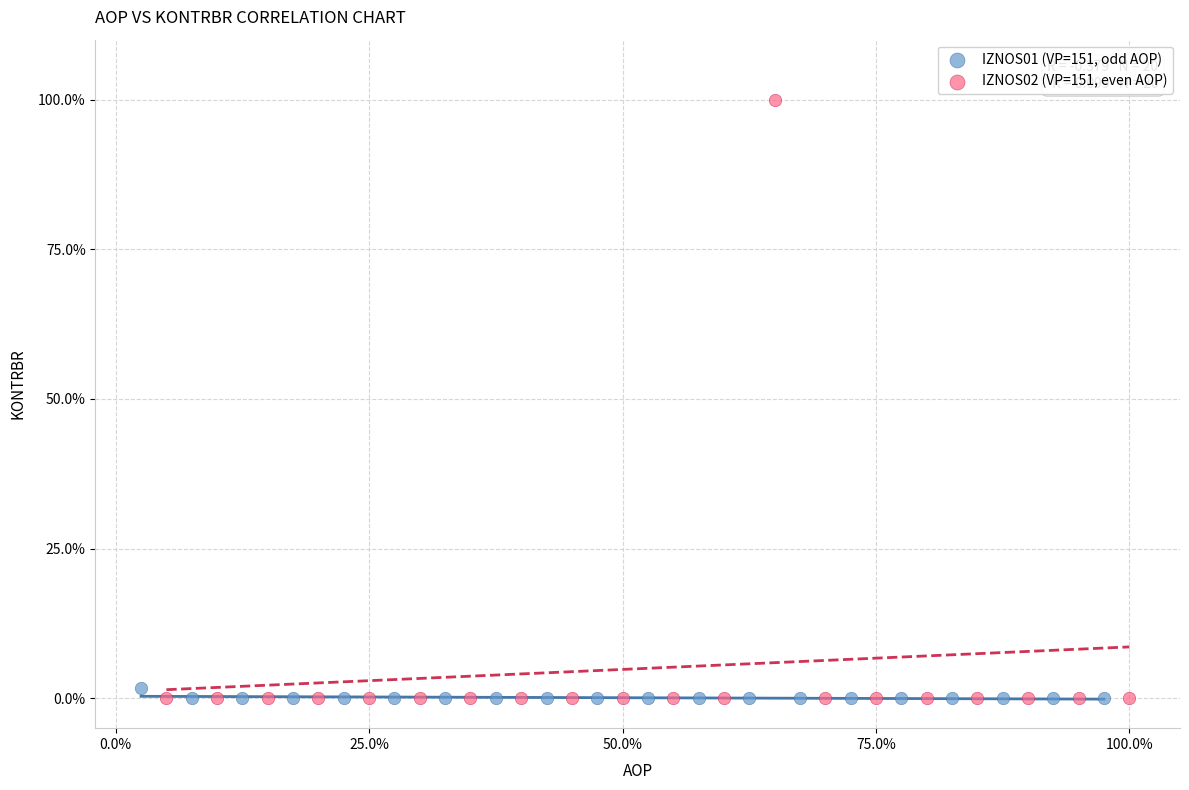

Which series has the widest spread of Y values?

IZNOS02 (VP=151, even AOP)